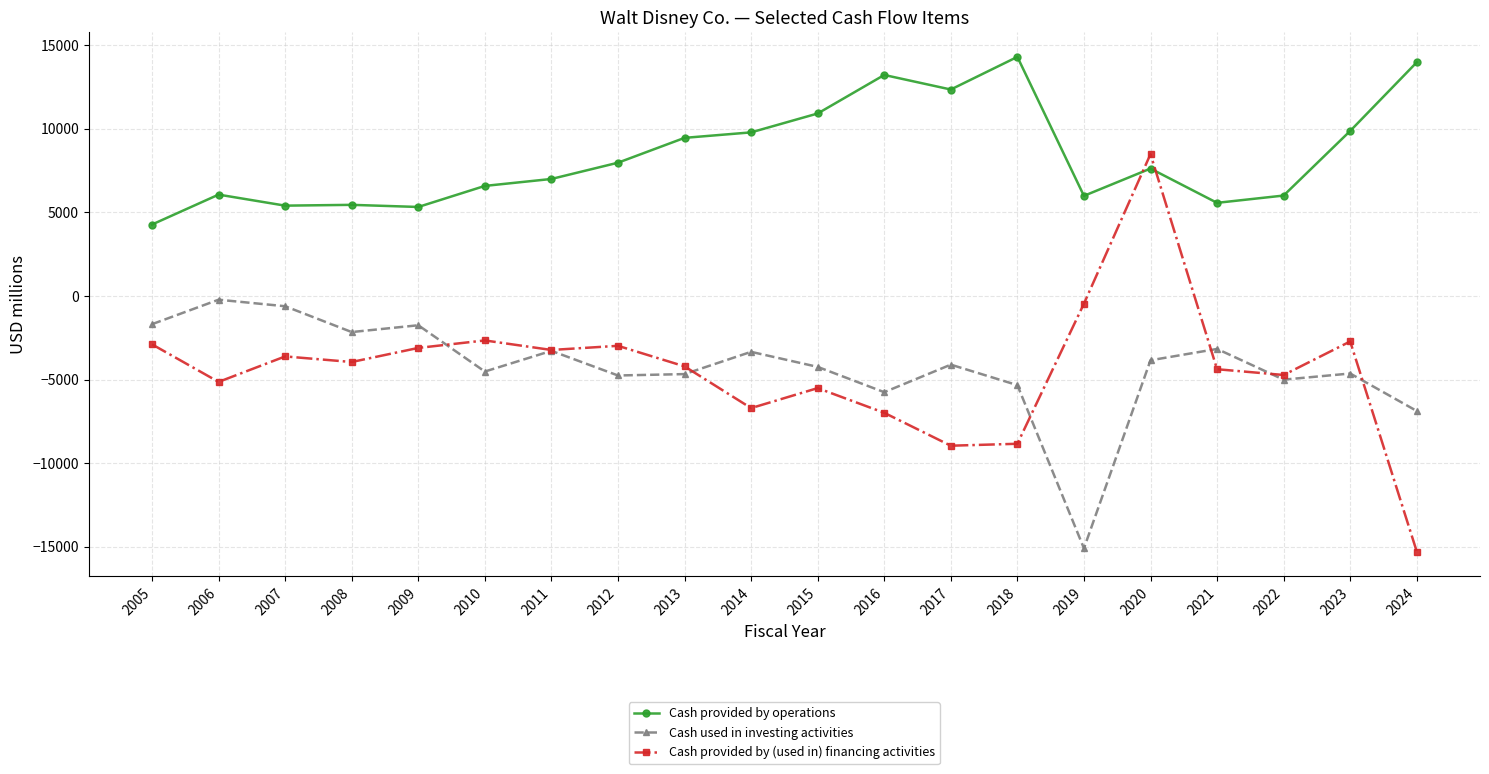

Which series has the largest range (max minus min)?

Cash provided by (used in) financing activities